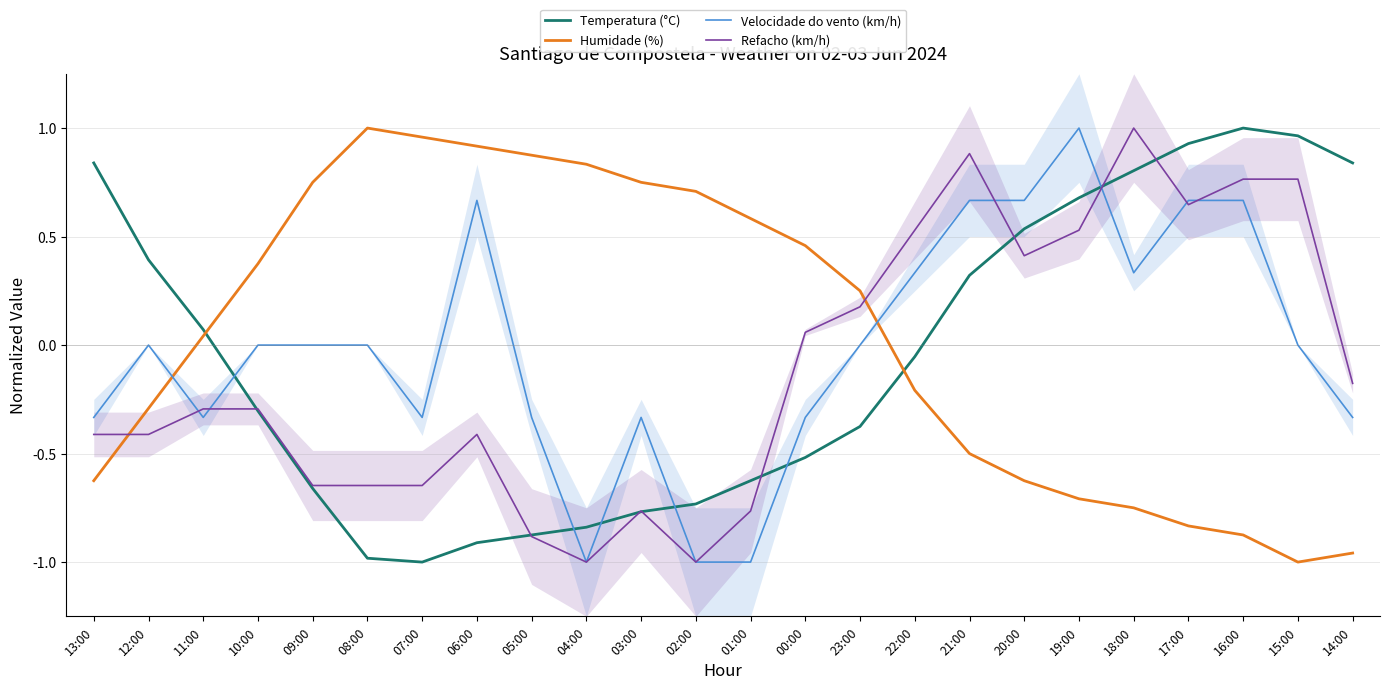

Read the Temperatura (°C) value at 11:00.

0.1